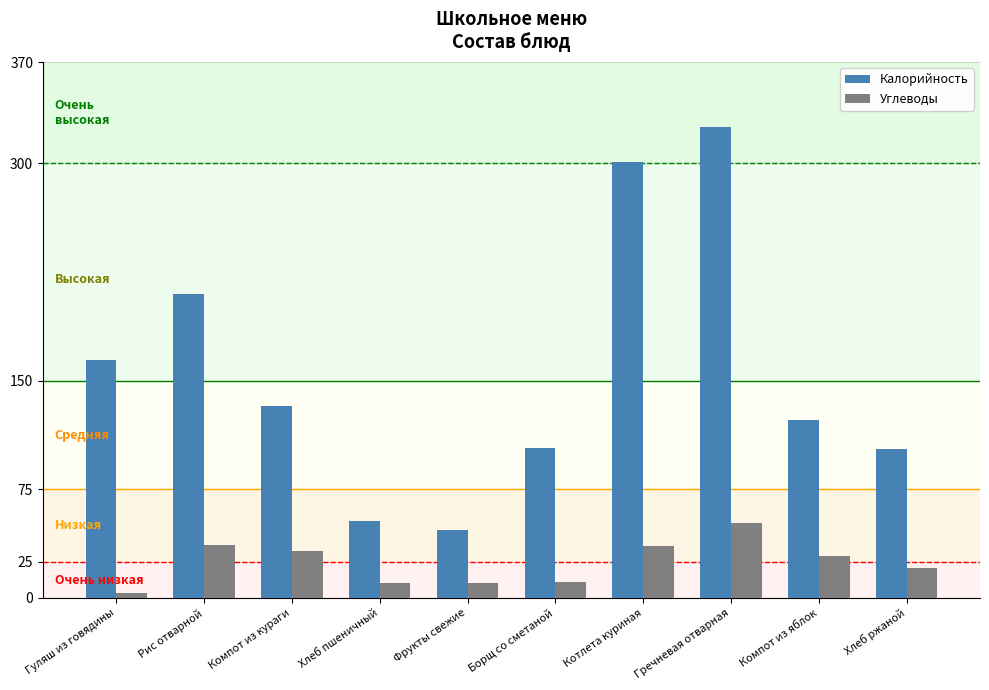

How many data points in Углеводы are above 28?

5